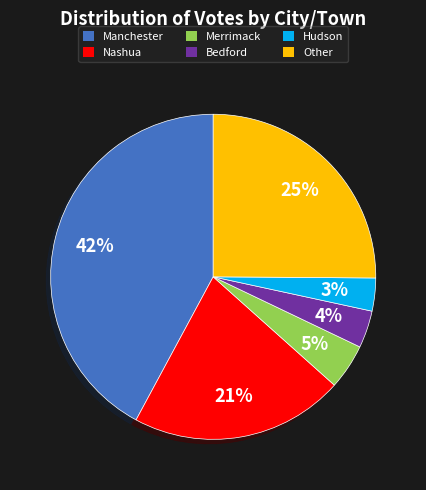

How many slices are in this pie chart?

6